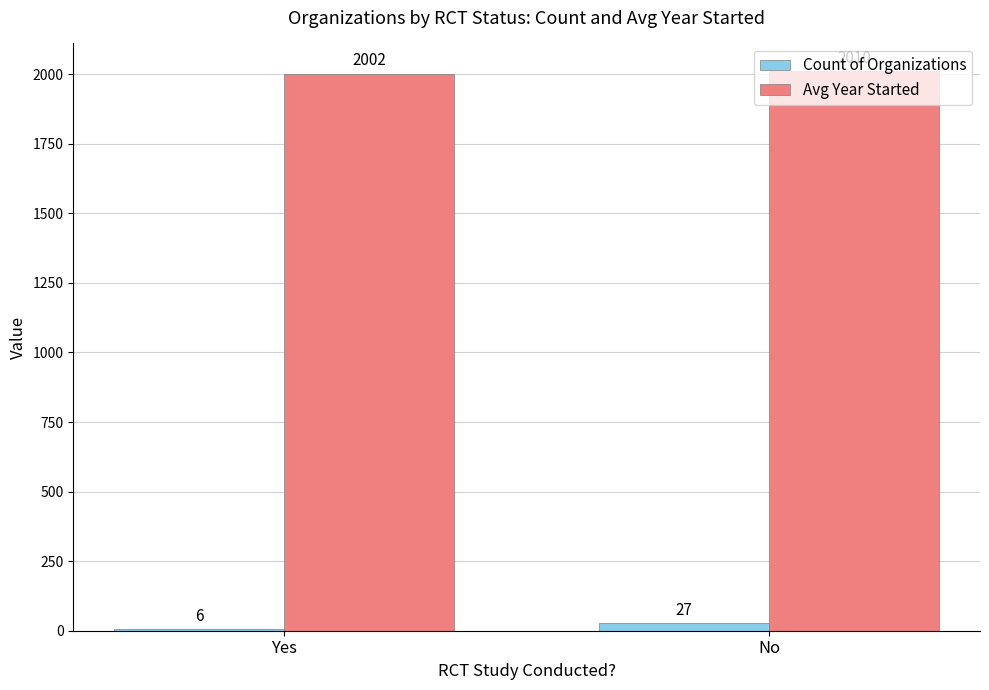

What is the difference between the Avg Year Started values at Yes and No?

8